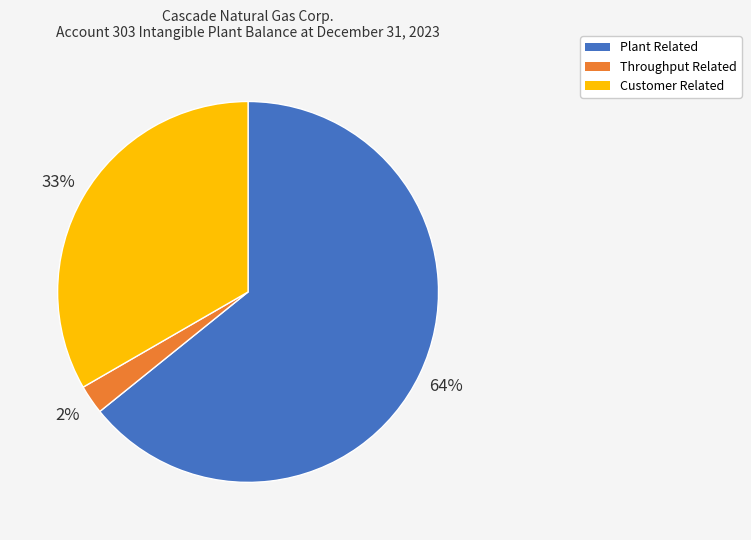

The Customer Related slice represents 33% of the pie. True or false?

True